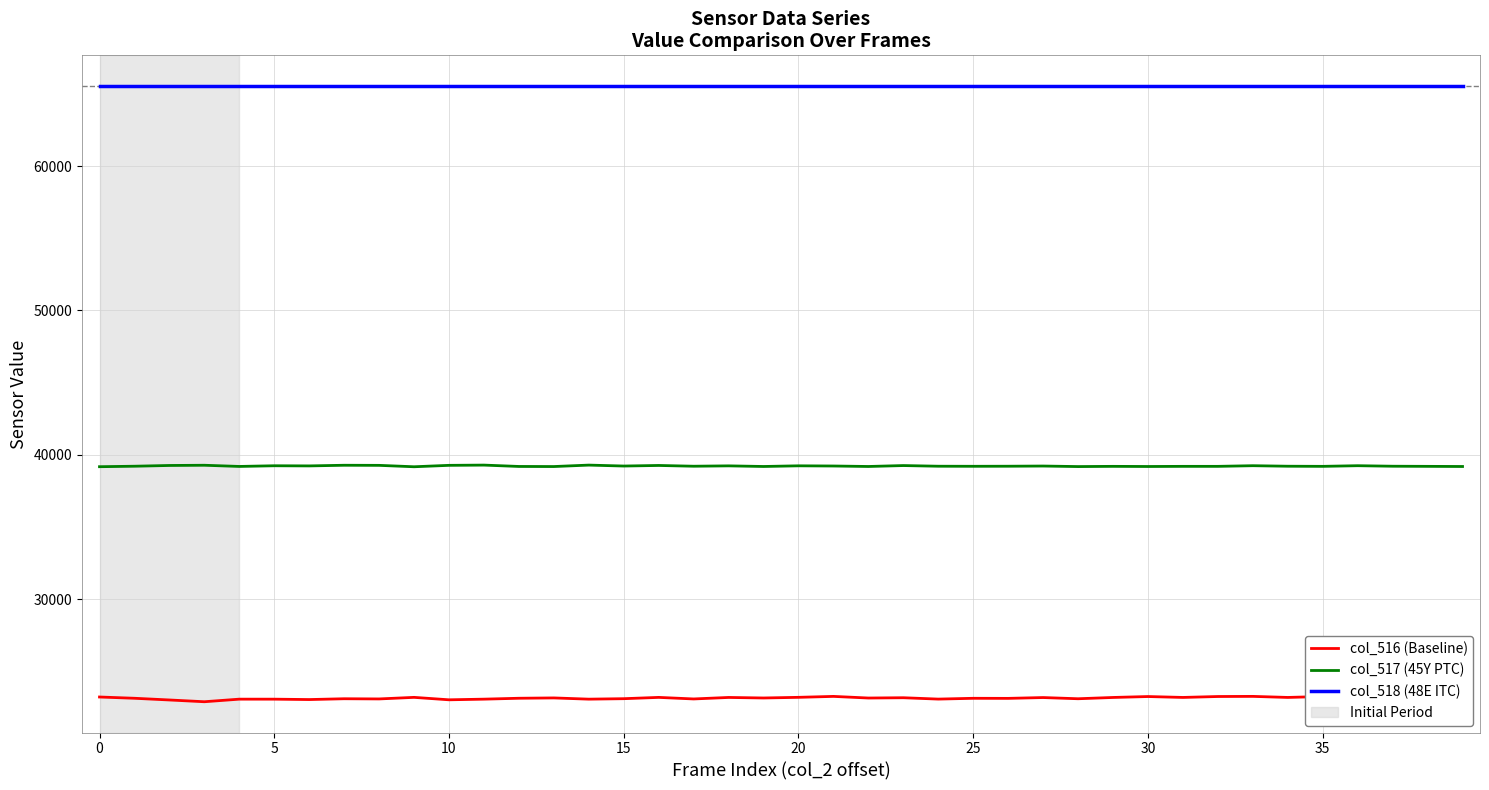

Where is col_516 (Baseline) nearest to the value 23089?

24